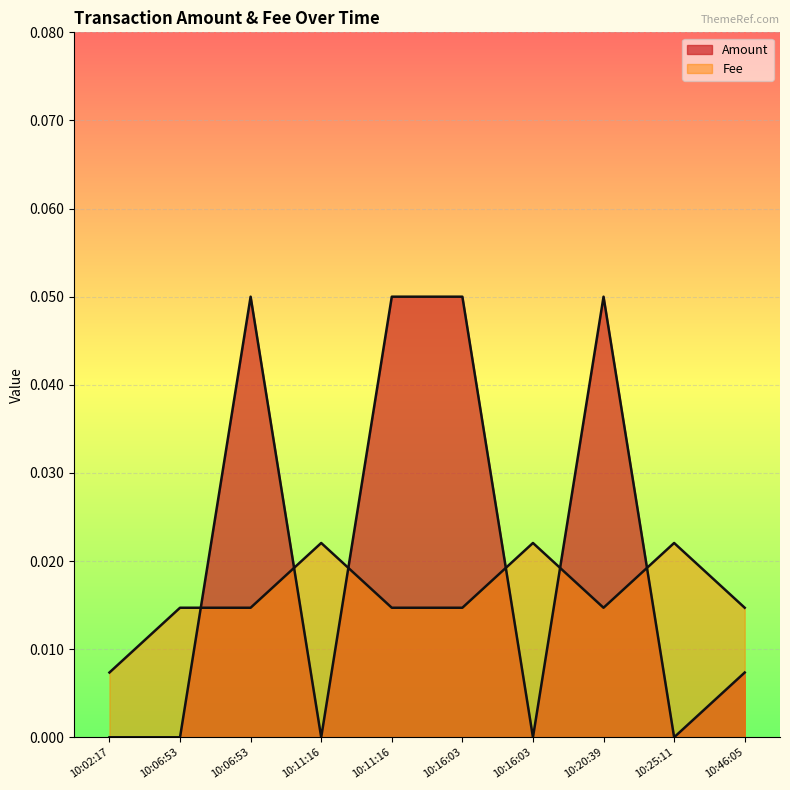

How many categories are shown in the chart?

10